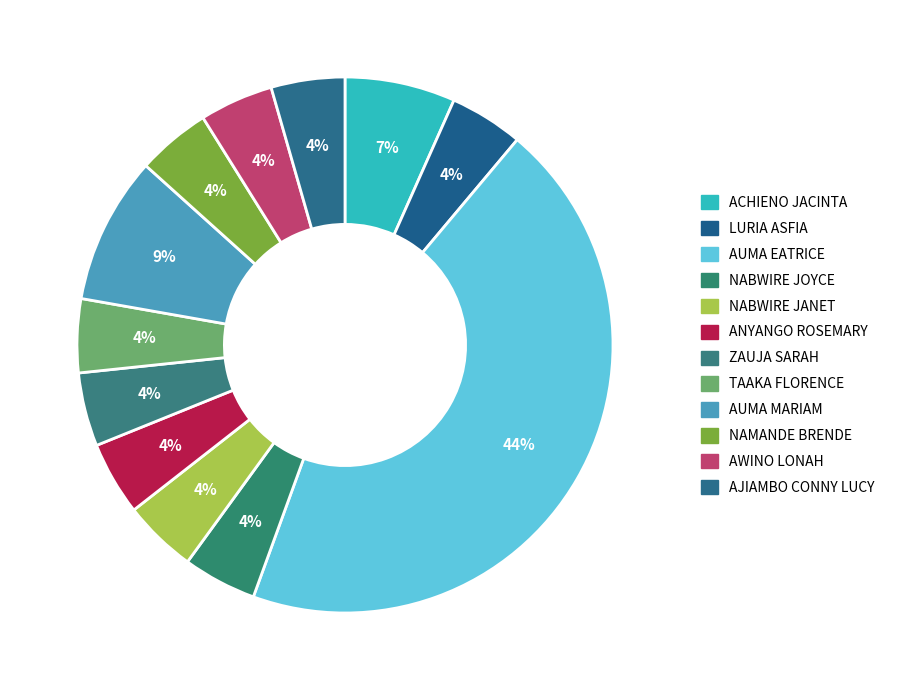

Do LURIA ASFIA and AJIAMBO CONNY LUCY together represent more than half of the pie?

No